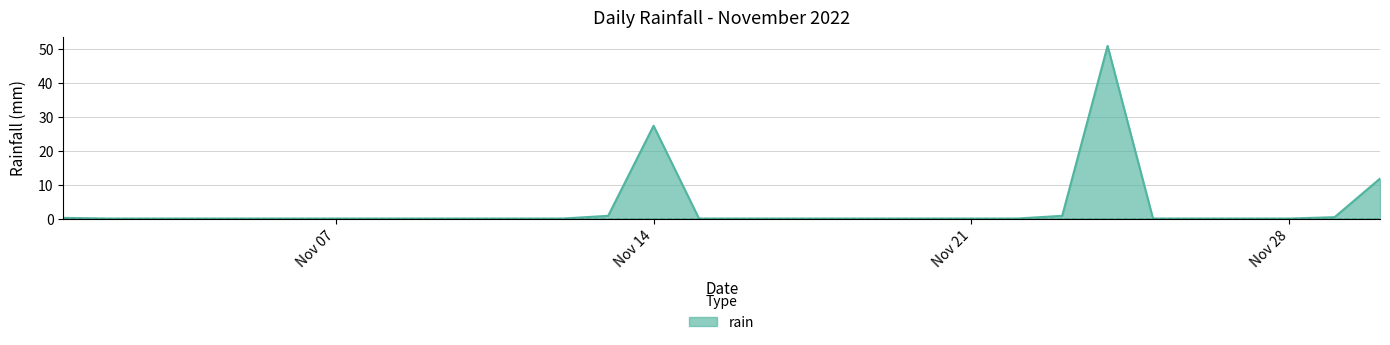

Count the number of data series in this chart.

1